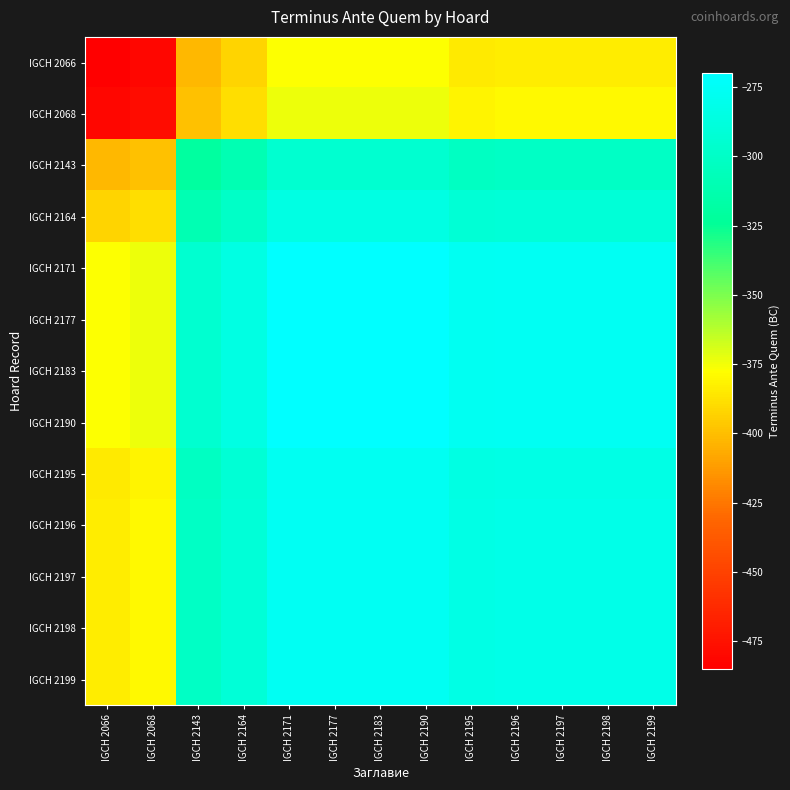

Which series changed the most between IGCH 2195 and IGCH 2199?

IGCH 2066